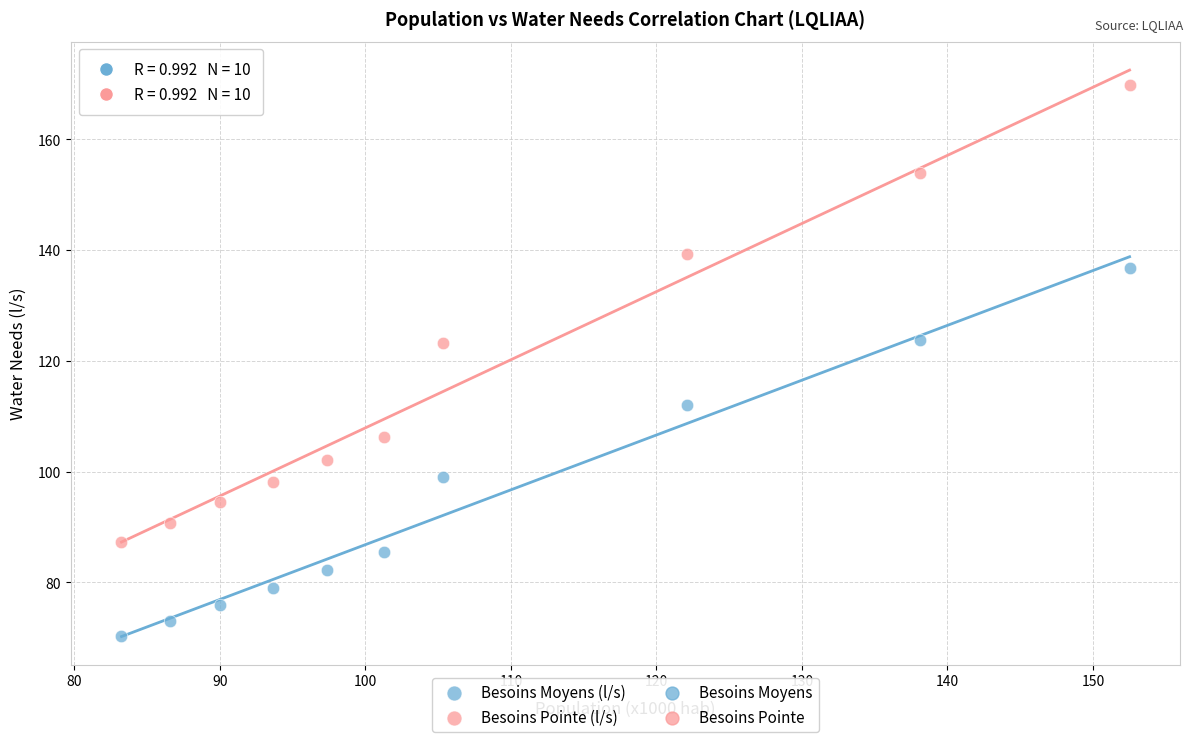

Which series reaches the maximum Y coordinate?

Besoins Pointe (l/s)